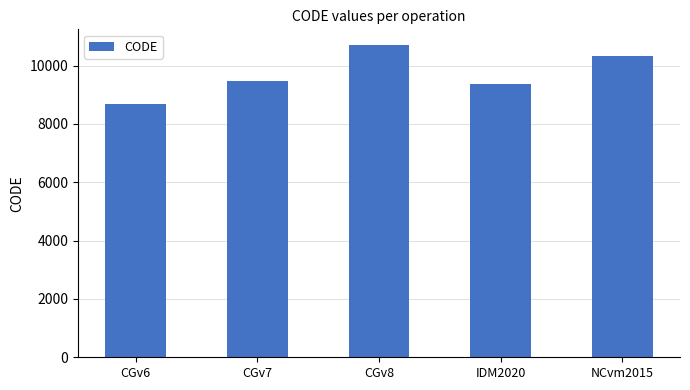

The value at CGv8 is 16870. True or false?

False